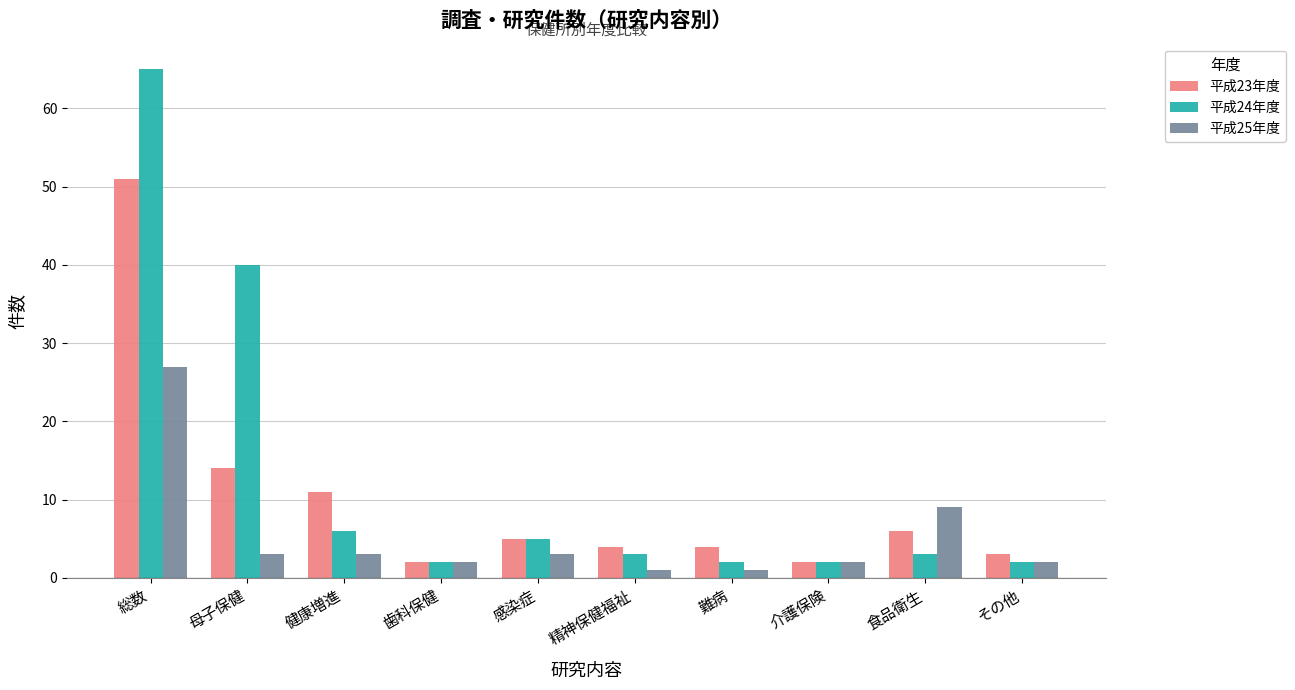

Reading left to right, list all the values displayed in this chart.

平成23年度: 51	14	11	2	5	4	4	2	6	3
平成24年度: 65	40	6	2	5	3	2	2	3	2
平成25年度: 27	3	3	2	3	1	1	2	9	2